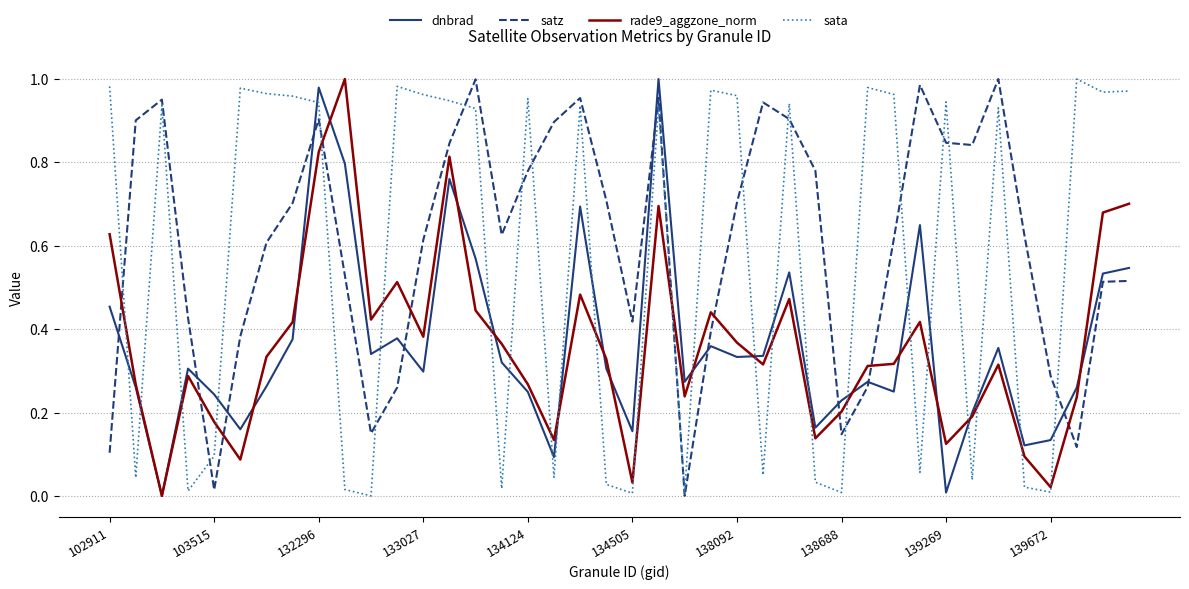

After their last crossing, which series has the higher values: satz or rade9_aggzone_norm?

rade9_aggzone_norm